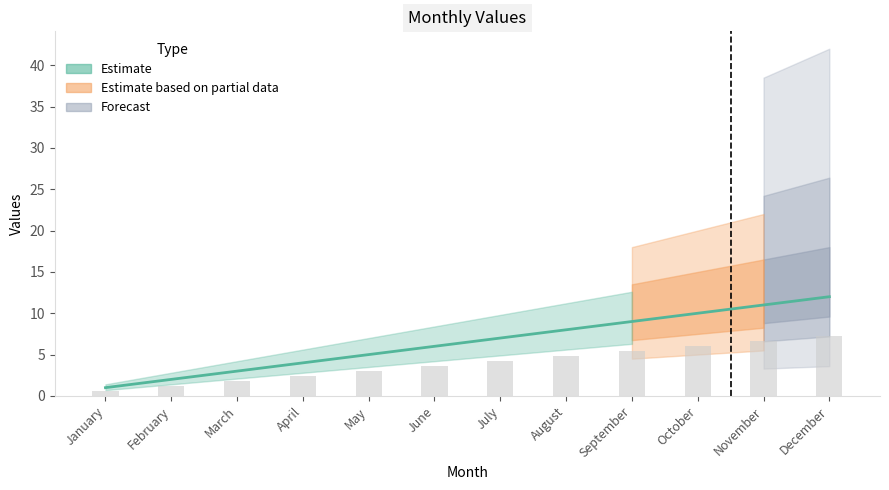

Are the bars horizontal?

No